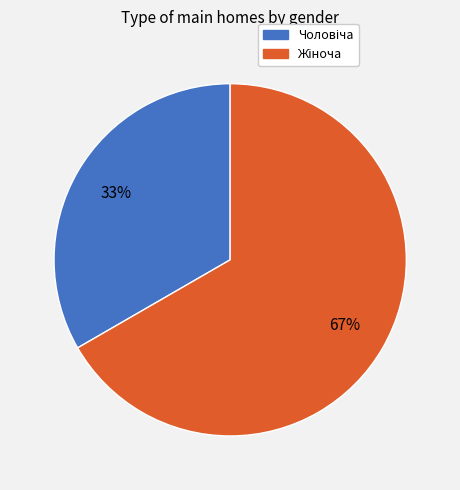

To the nearest percent, what is the average slice percentage?

50%